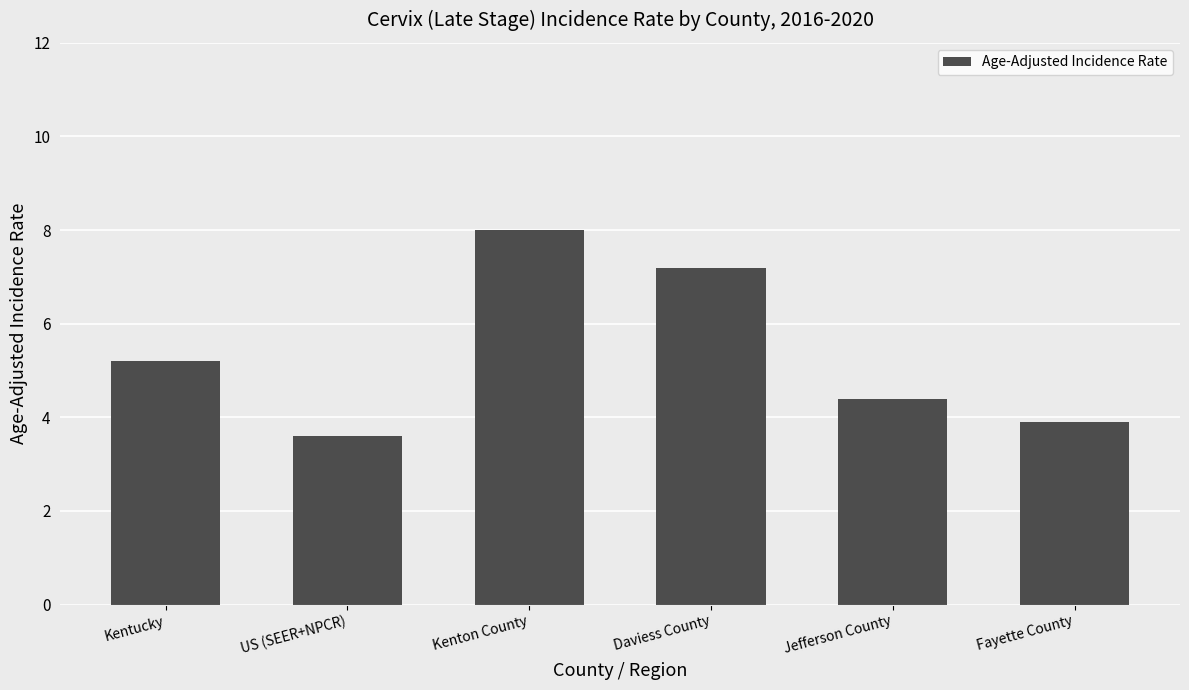

What is the average value?

5.4